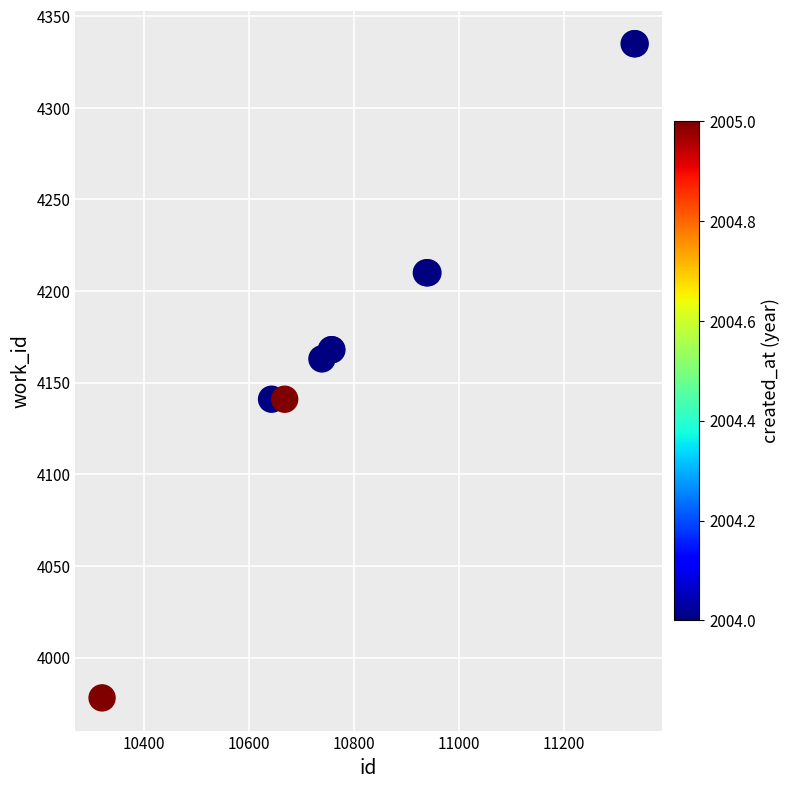

What Y value in the scatter plot is closest to 4156?

4163